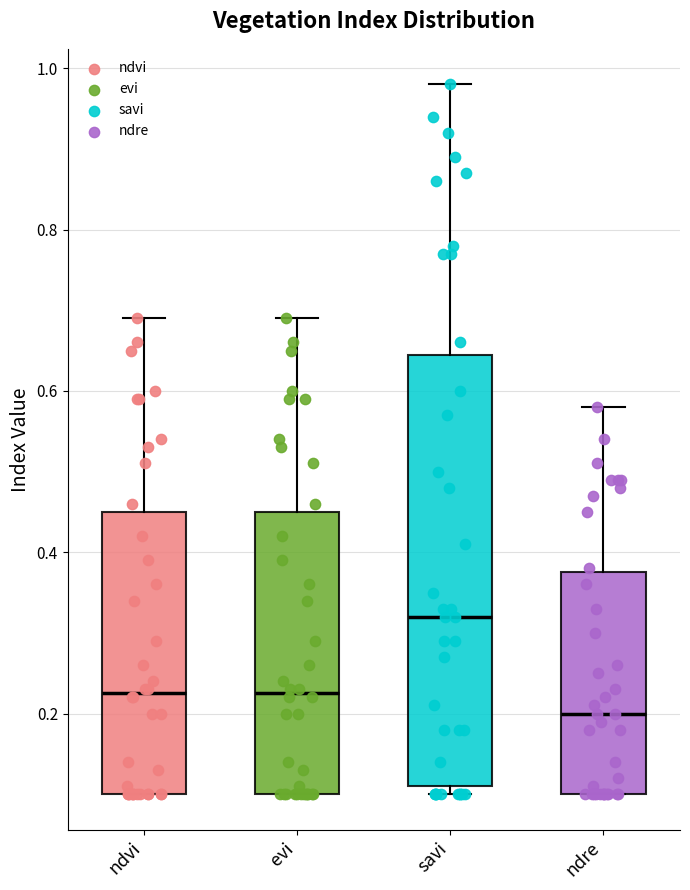

Comparing the boxes themselves (not the whiskers), which one is the tallest?

savi